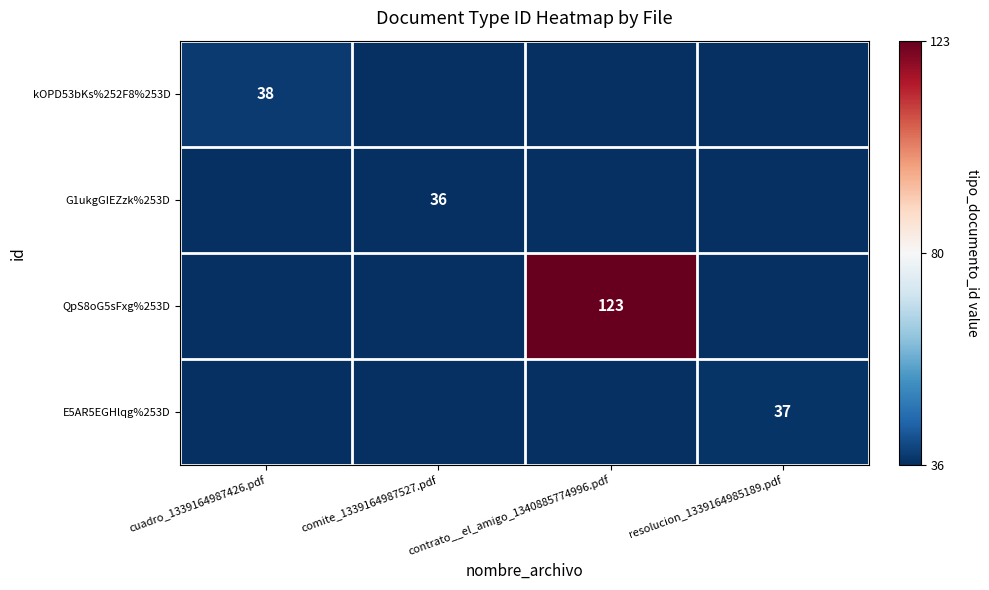

Rank the series at resolucion_1339164985189.pdf from highest to lowest value.

E5AR5EGHlqg%253D, kOPD53bKs%252F8%253D, G1ukgGIEZzk%253D, QpS8oG5sFxg%253D